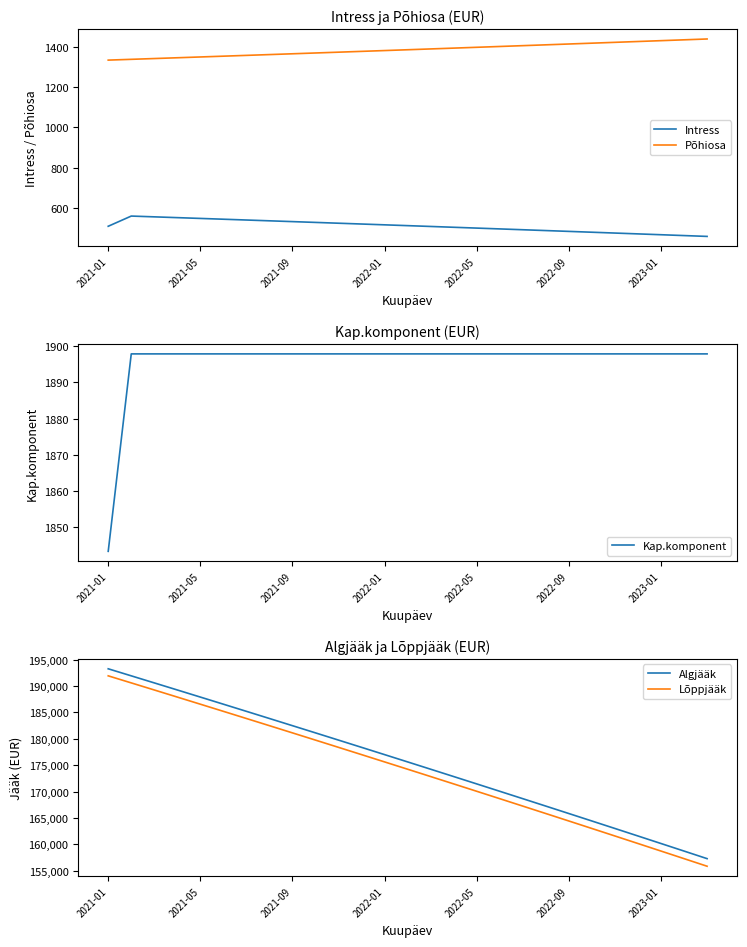

What is the highest value of the Põhiosa series?

1439.2